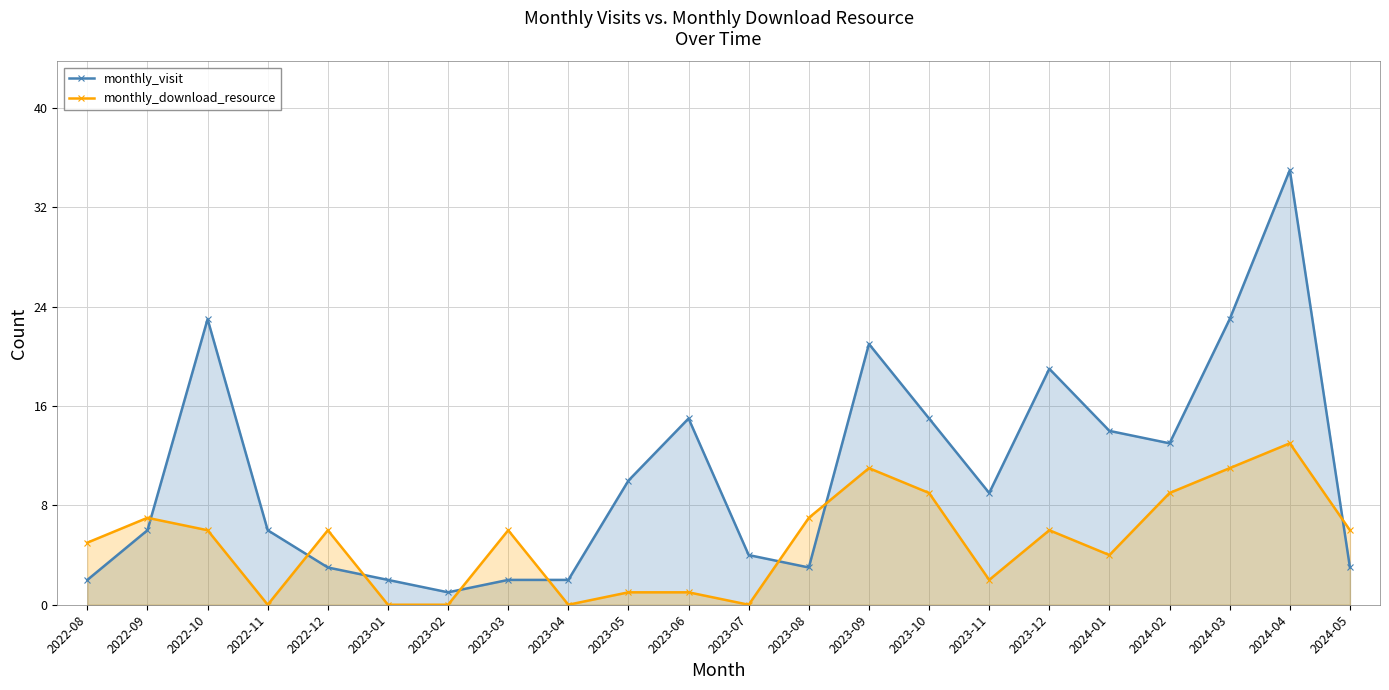

Does the chart display data point markers on the line(s)?

Yes